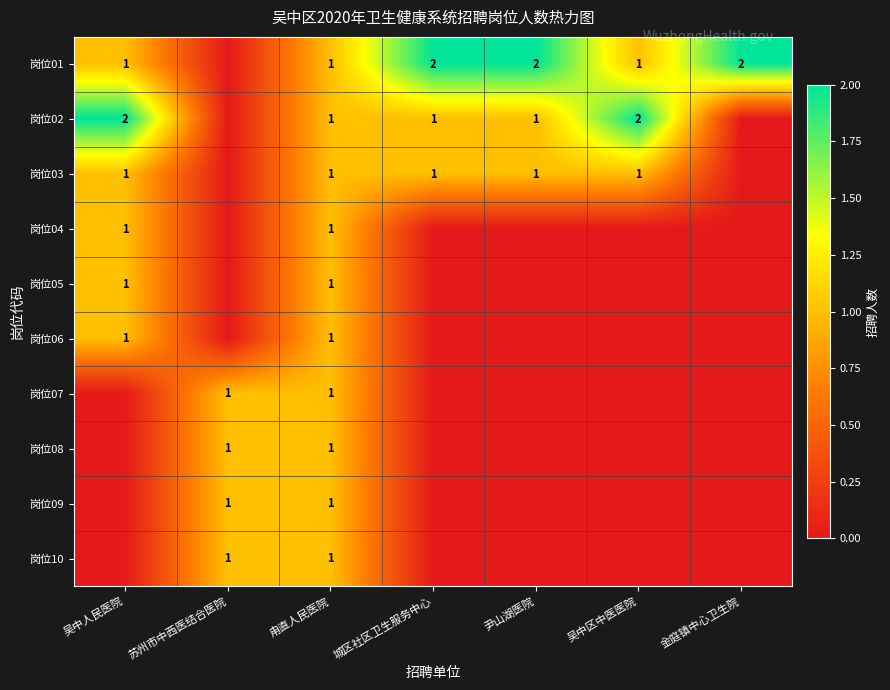

True or false: 岗位02 has a value of 0 at 尹山湖医院.

False